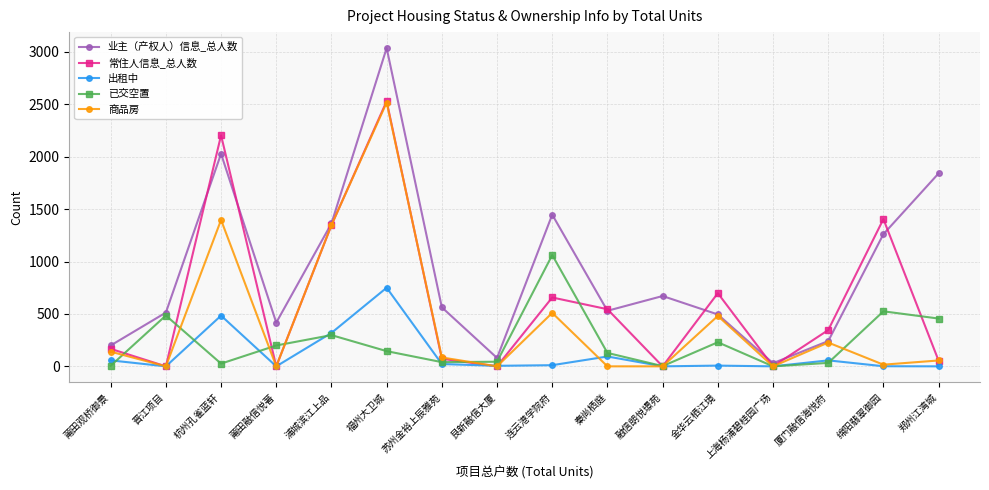

What is the label of the 11th point from the left?

融信朗悦璟苑